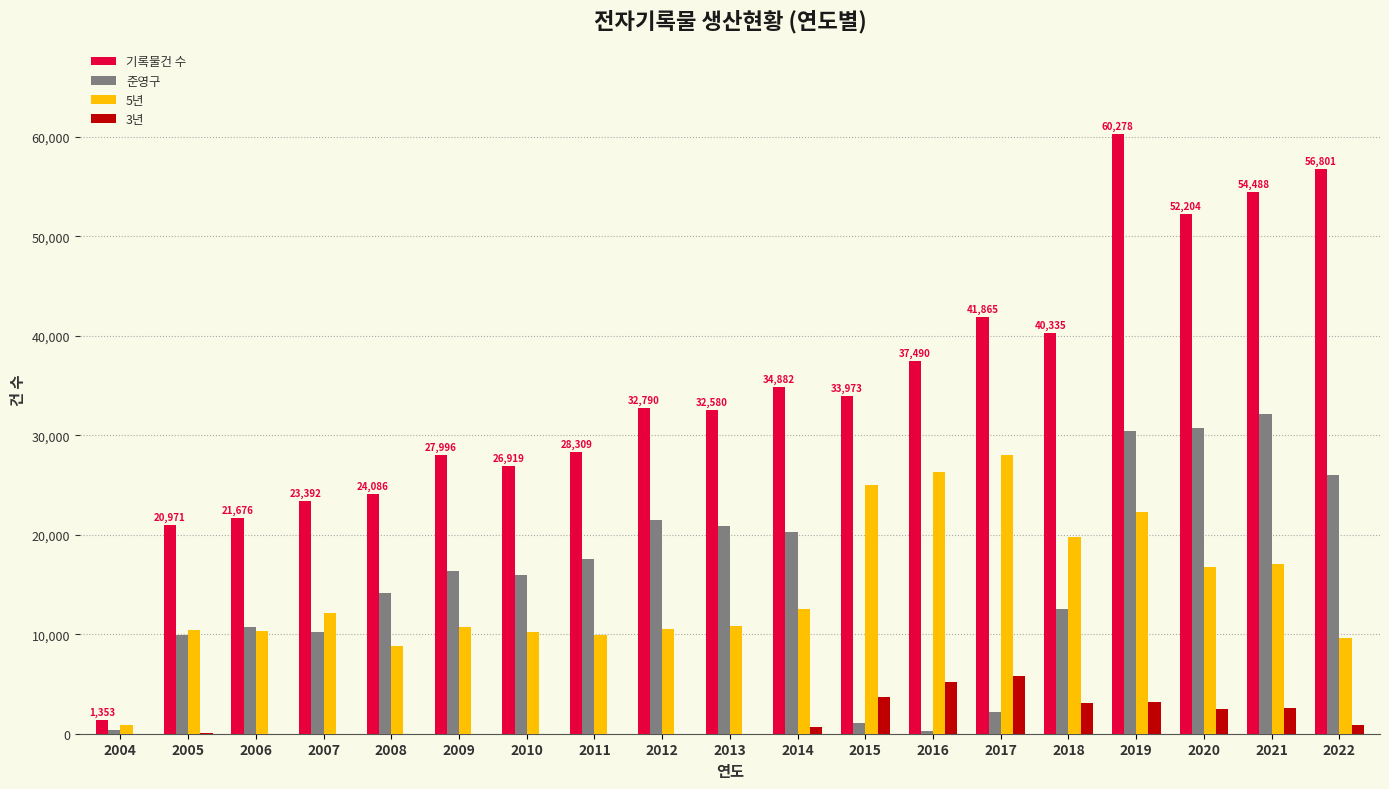

Is it true that 기록물건 수 equals 28309 at 2011?

True